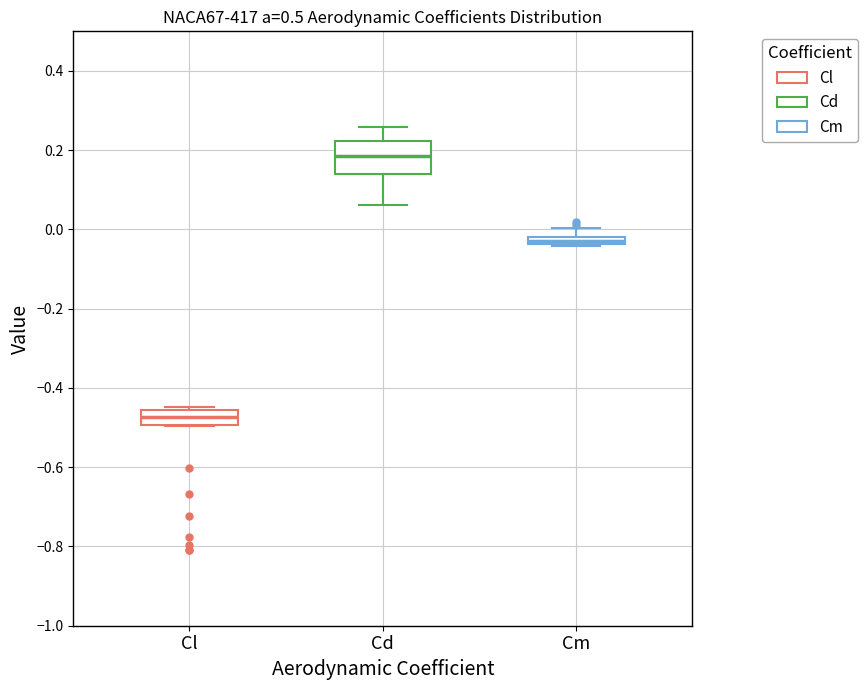

Comparing the boxes themselves (not the whiskers), which one is the tallest?

Cd